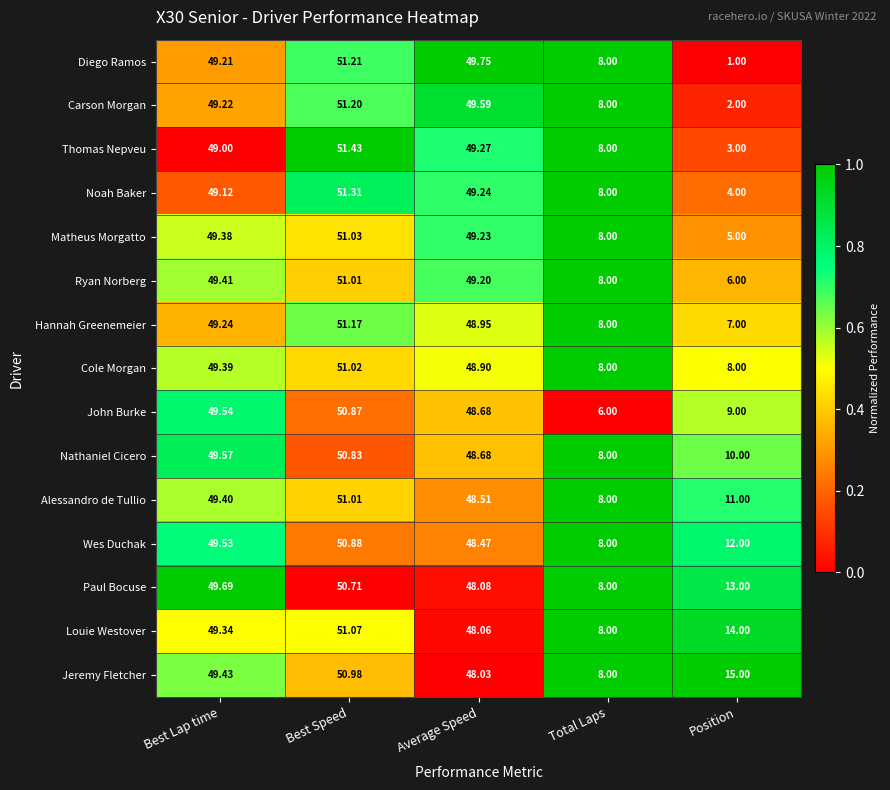

Which series has the widest spread of values?

Diego Ramos